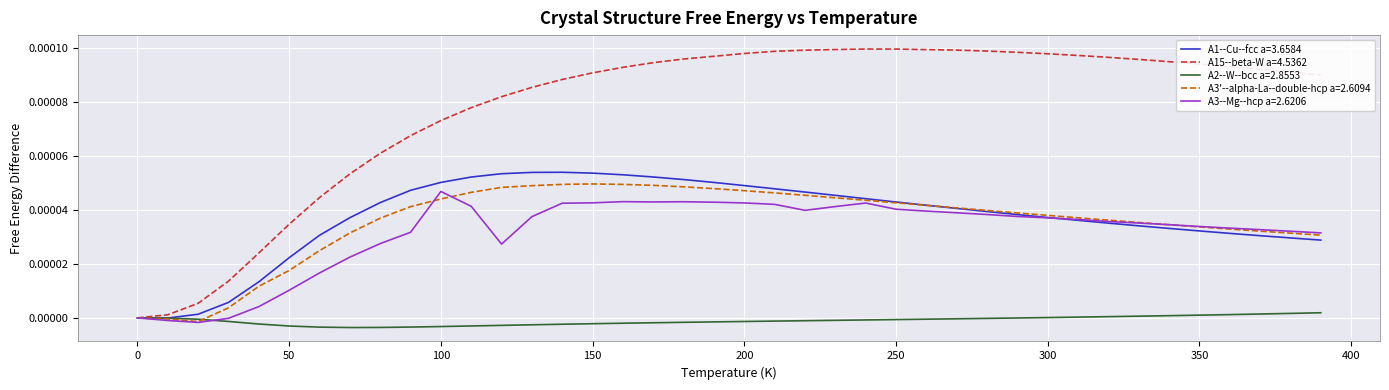

How many categories are shown in the chart?

40